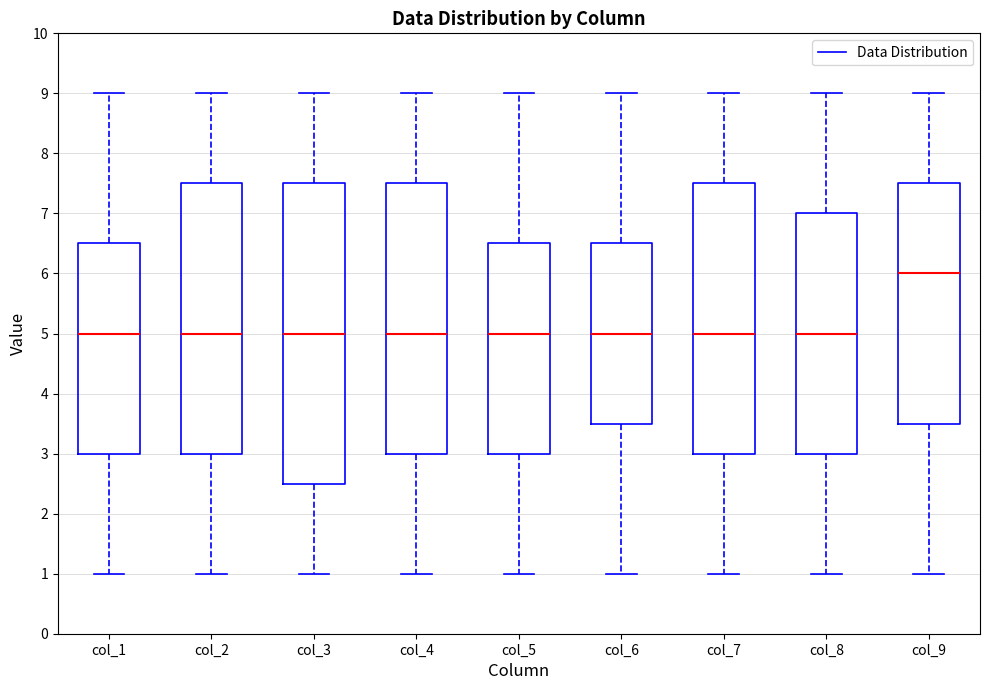

Which box is the tallest, from its lower edge to its upper edge?

col_3